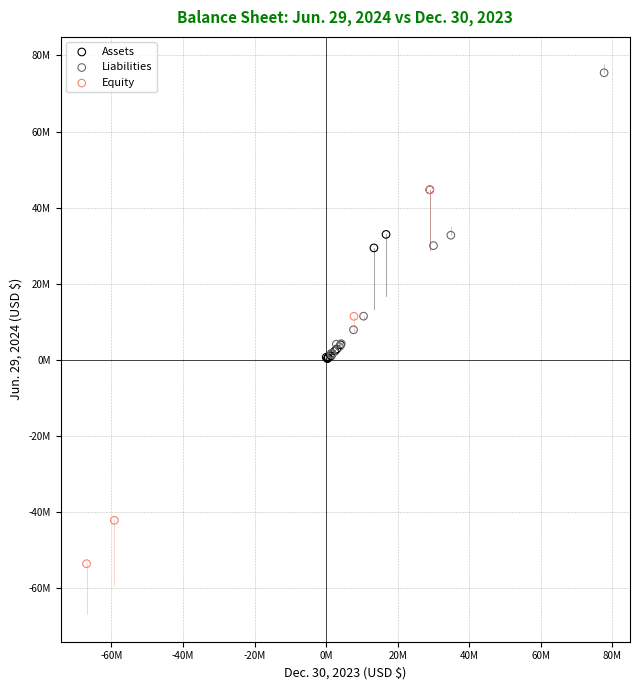

Which series reaches the minimum Y coordinate?

Equity